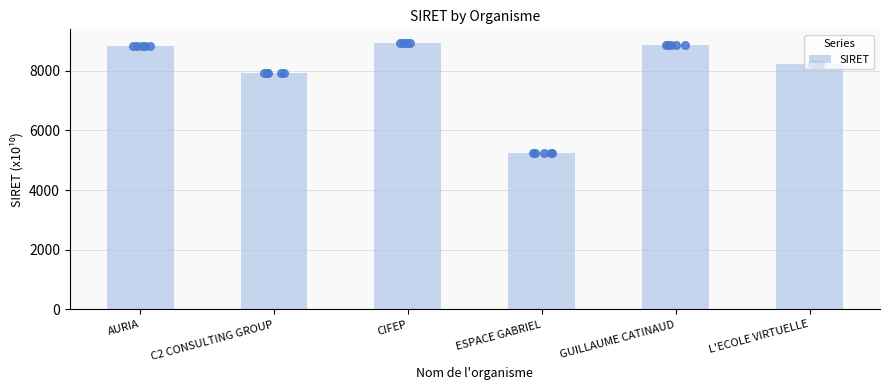

What is the ratio of the value at L'ECOLE VIRTUELLE to the value at GUILLAUME CATINAUD?

0.9